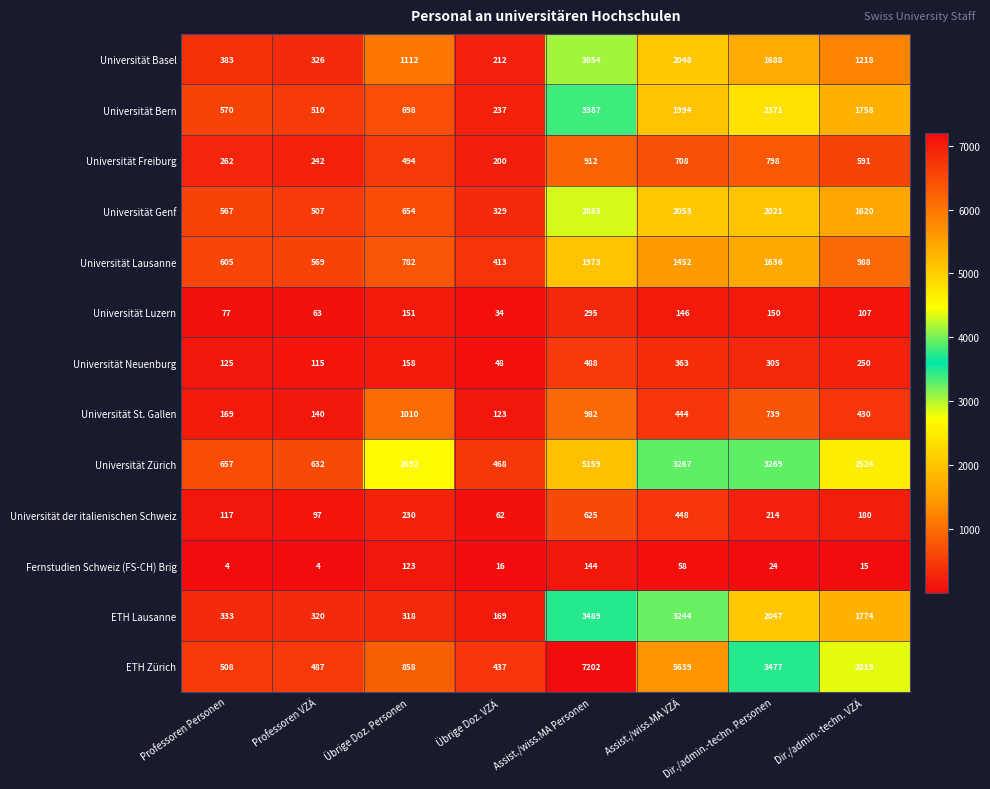

Between Übrige Doz. VZÄ and Dir./admin.-techn. VZÄ, which series saw the biggest shift?

ETH Zürich